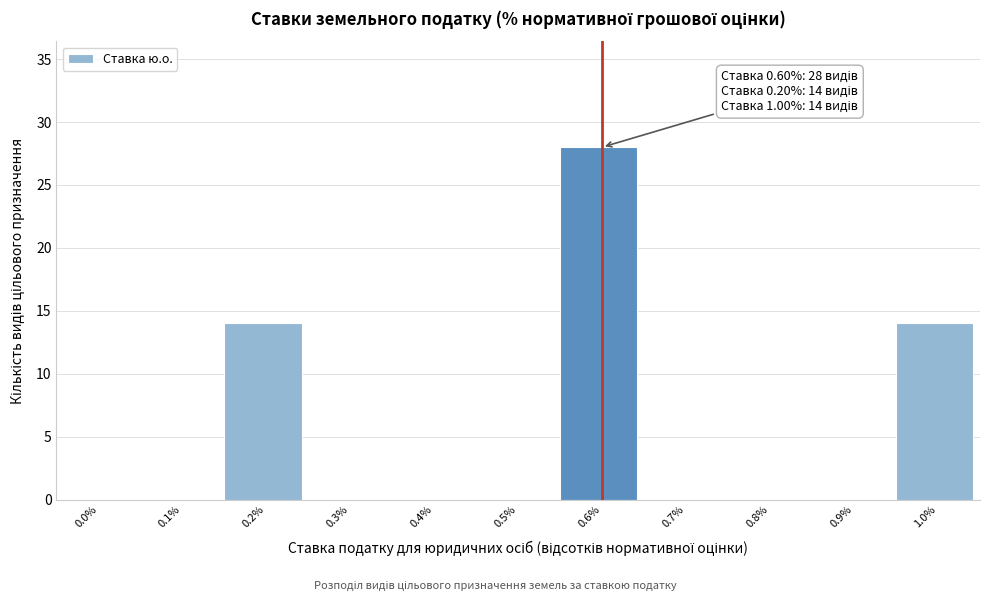

Reading right to left, transcribe all the data shown in this chart.

1.0%=14	0.9%=0	0.8%=0	0.7%=0	0.6%=28	0.5%=0	0.4%=0	0.3%=0	0.2%=14	0.1%=0	0.0%=0